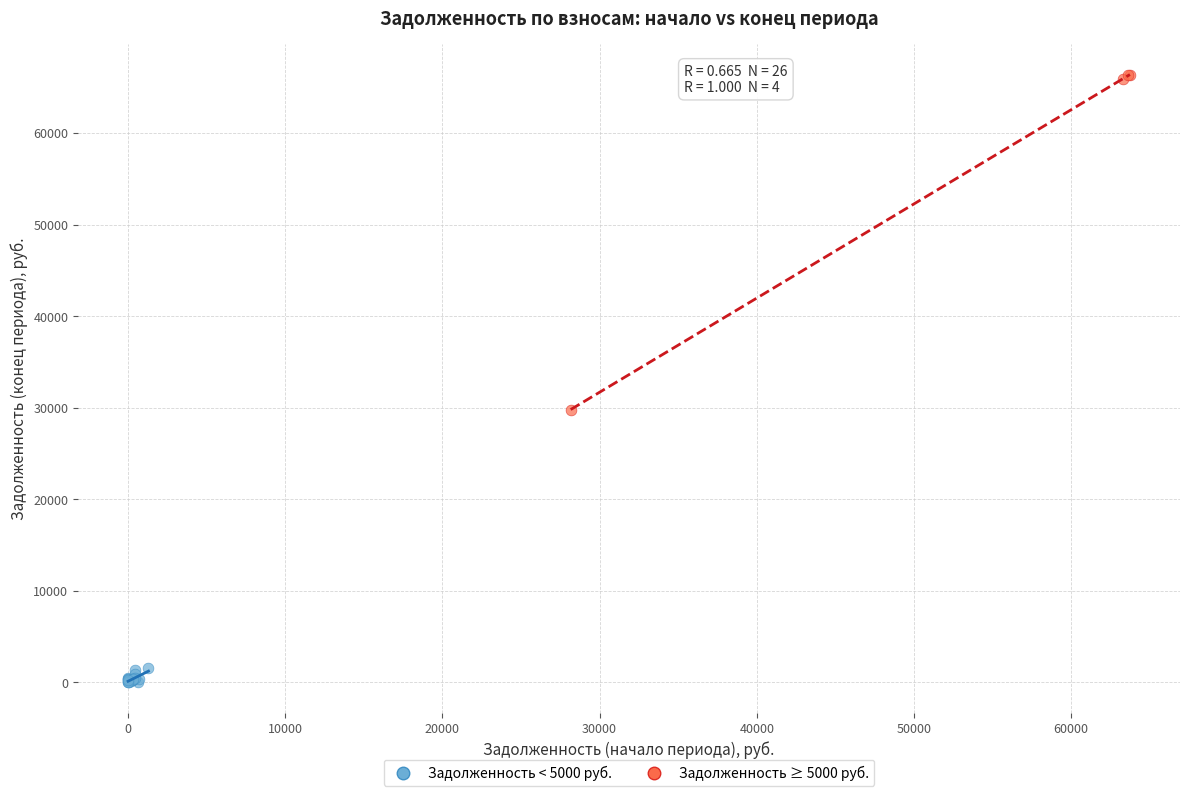

Which series has the widest spread of Y values?

Задолженность ≥ 5000 руб.